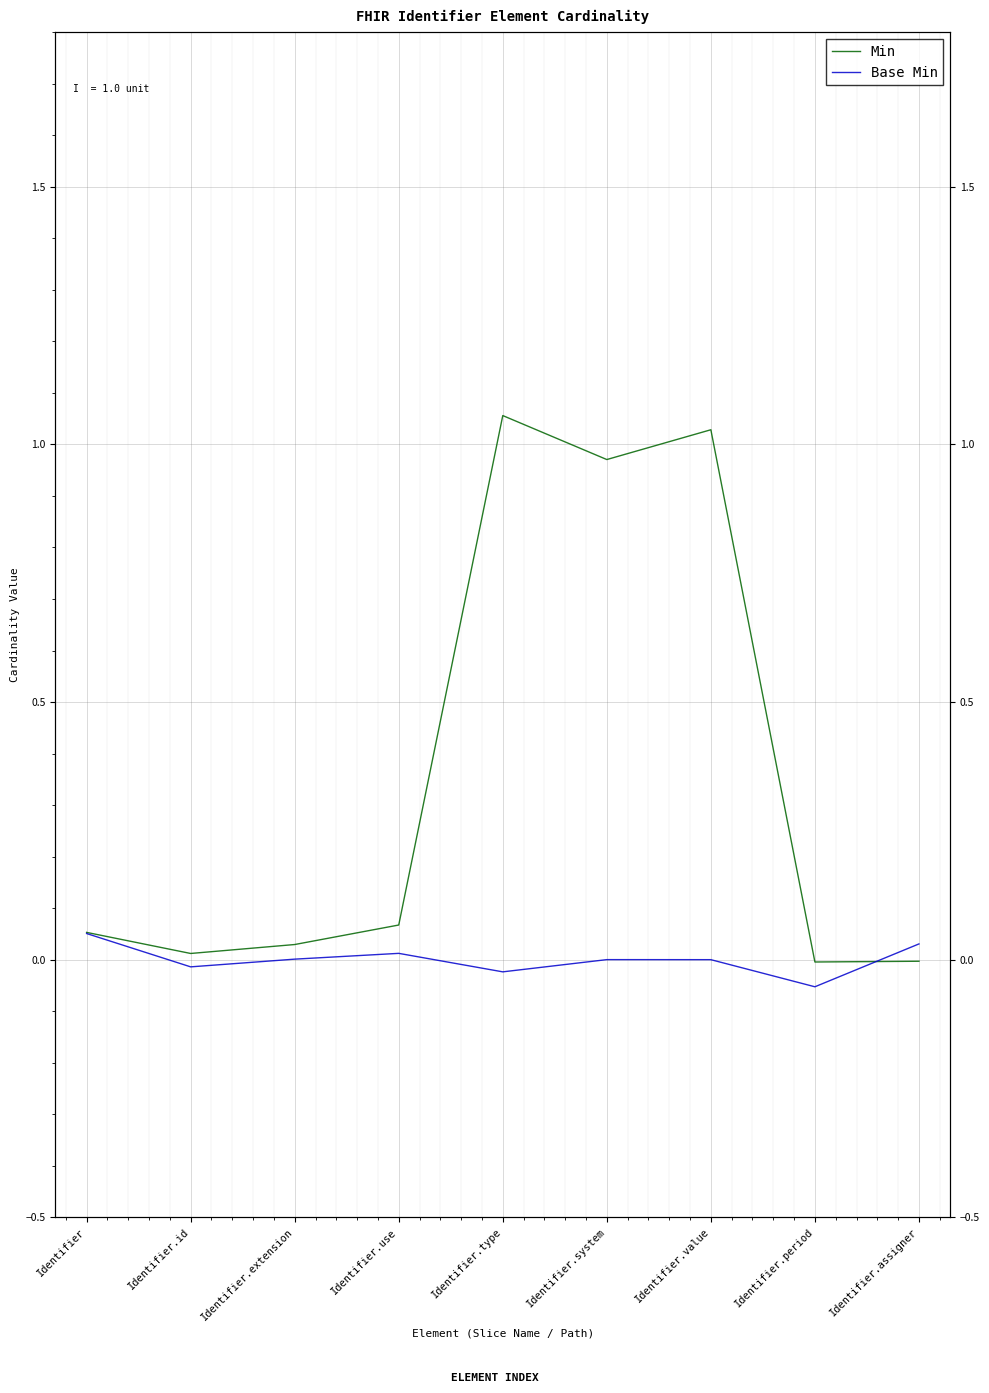

Between Identifier.type and Identifier.value, which is larger?

Identifier.type